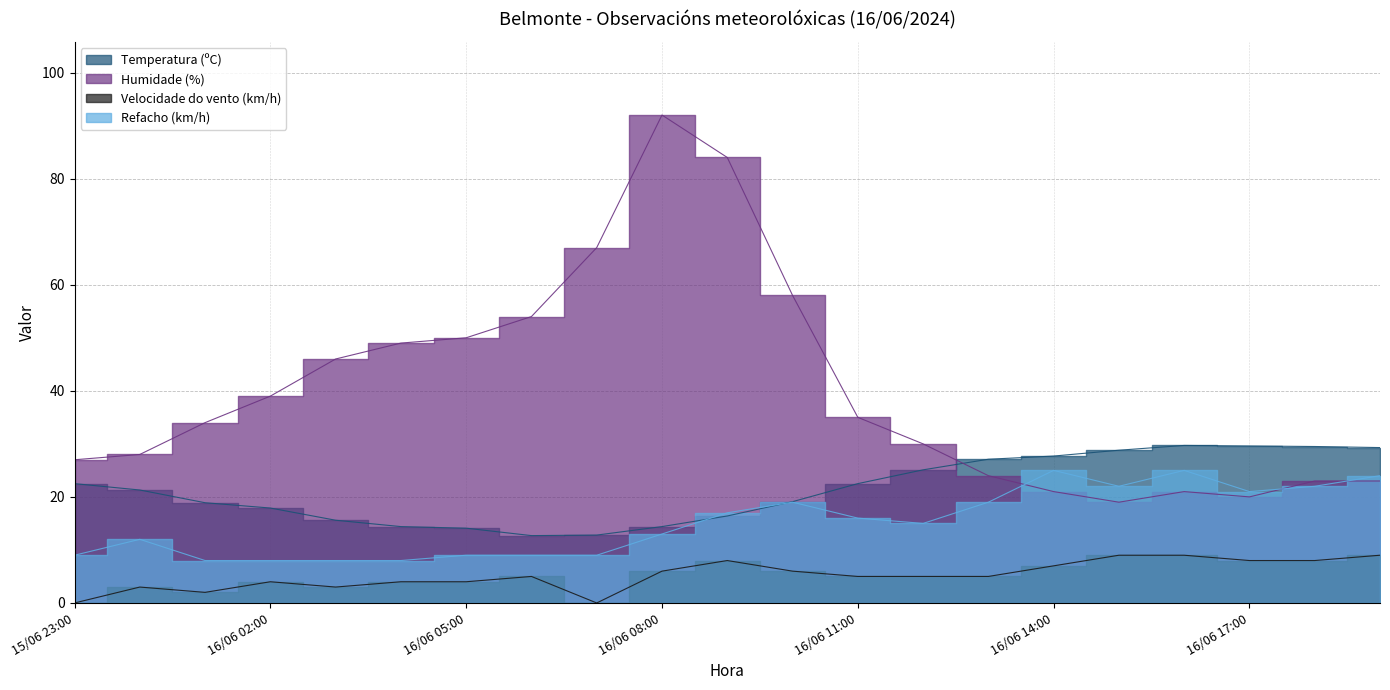

How many intersections are there between Refacho (km/h) and Temperatura (ºC)?

2